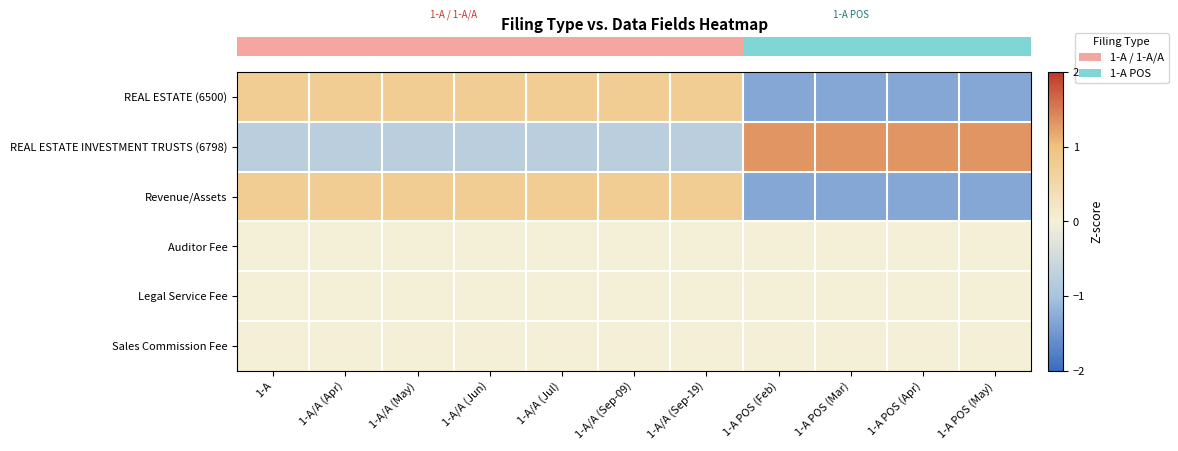

What is the smallest value displayed?

-1.3